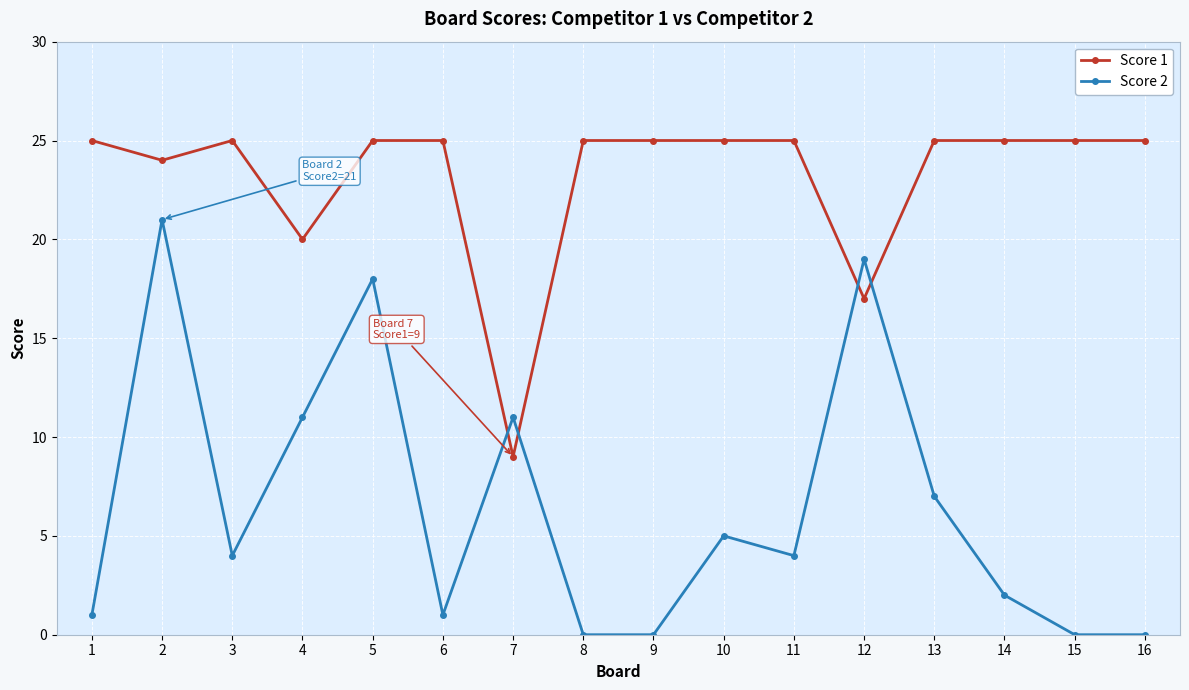

At which category does Score 2 reach its first local peak?

2